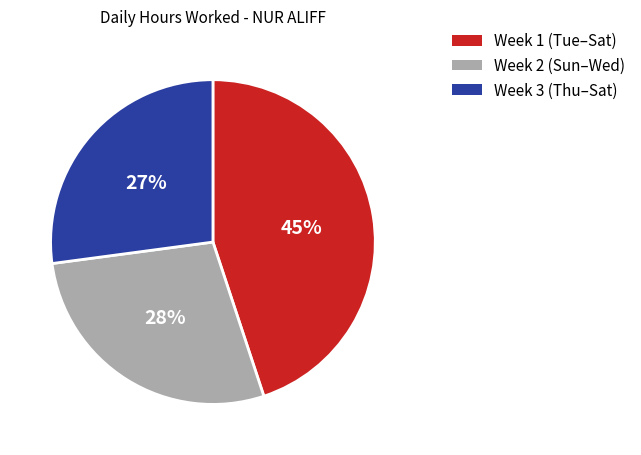

Is there a majority slice in this chart?

No